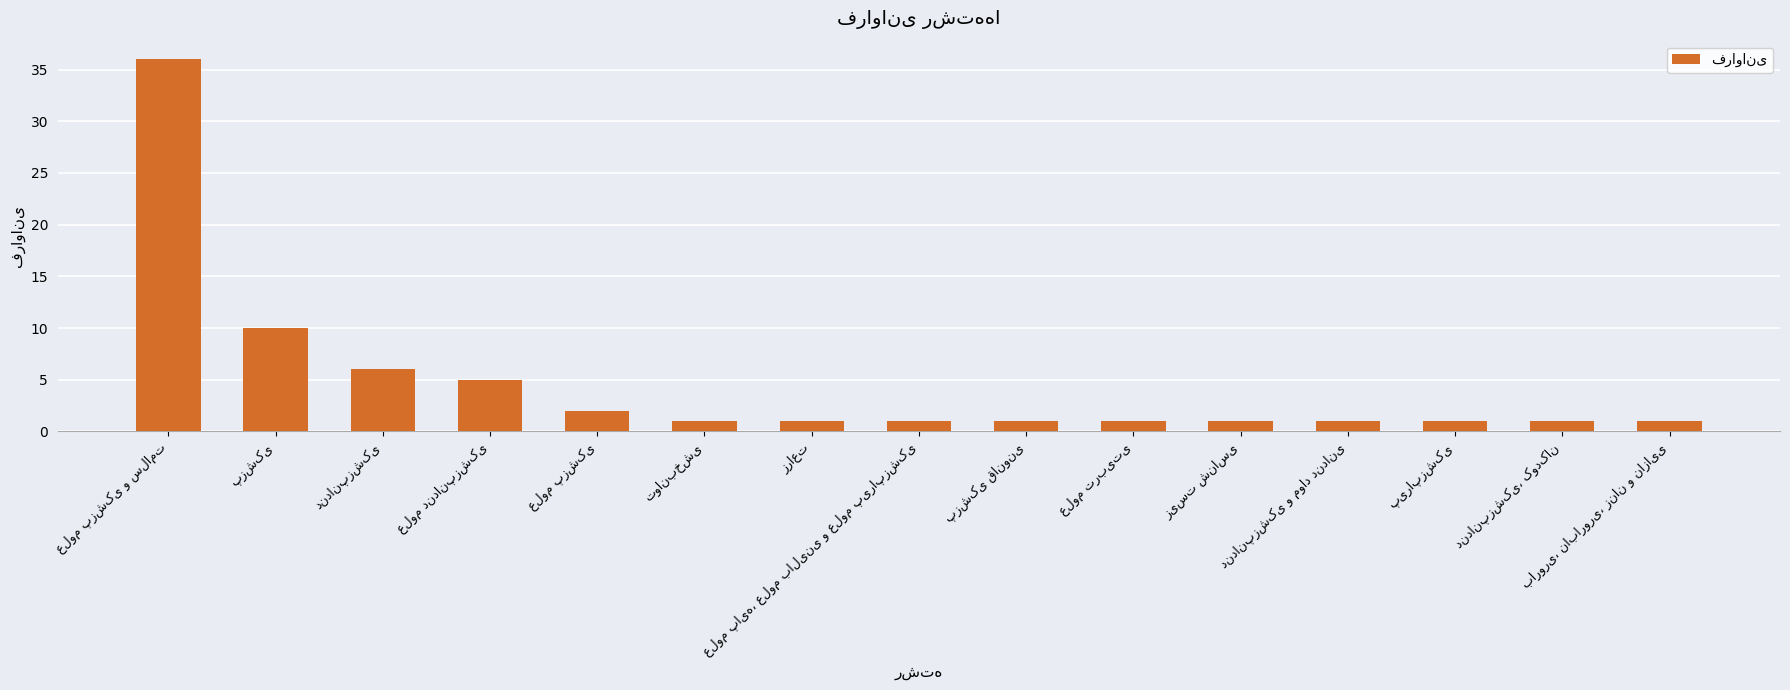

What is the difference between the second highest and minimum values?

9